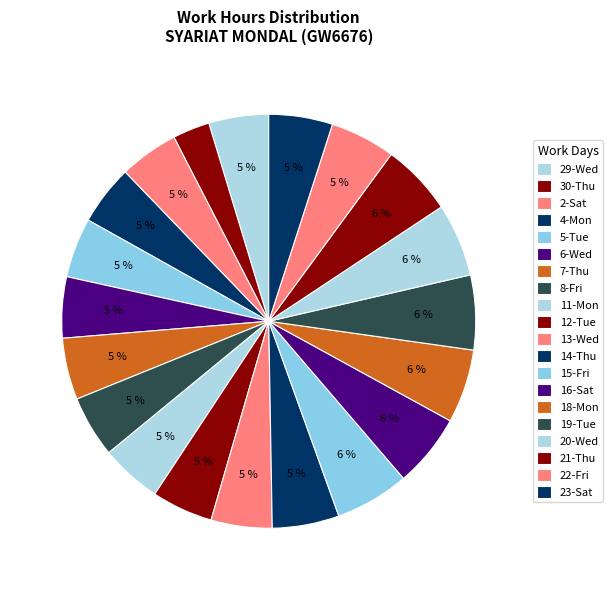

How many segments does this pie chart have?

20